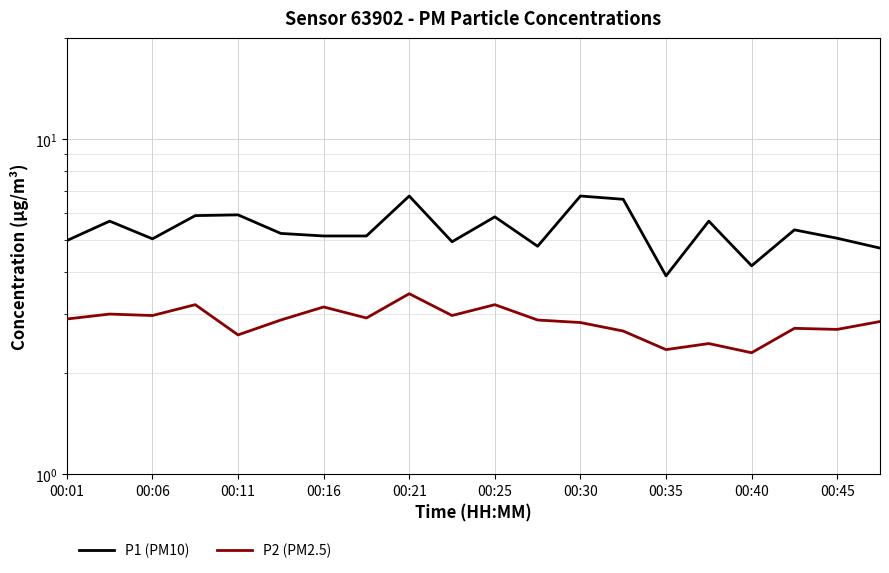

How many data points in P1 (PM10) are less than 5?

6